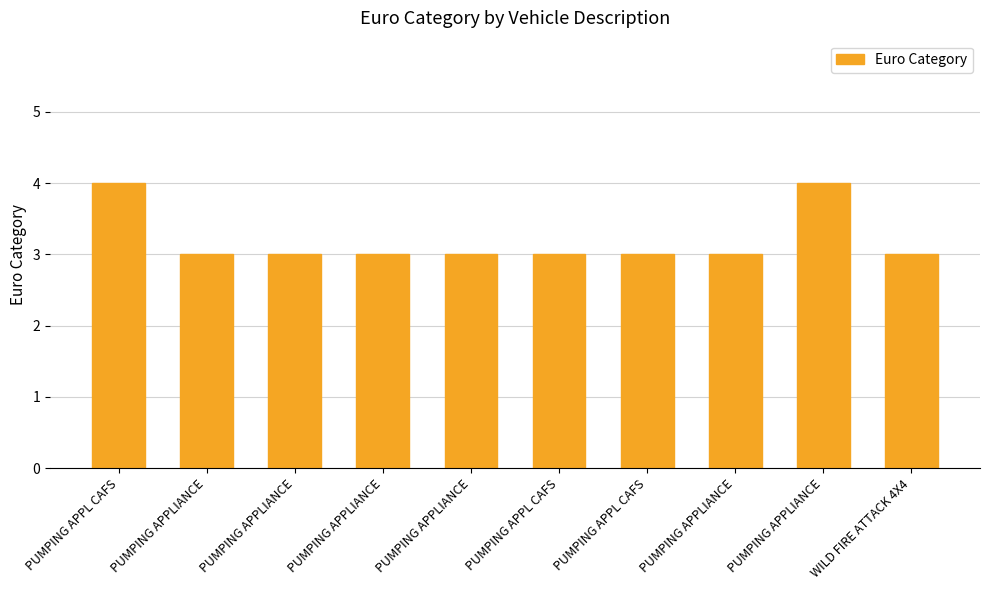

What is the sum of the values at WILD FIRE ATTACK 4X4 and PUMPING APPLIANCE?

6